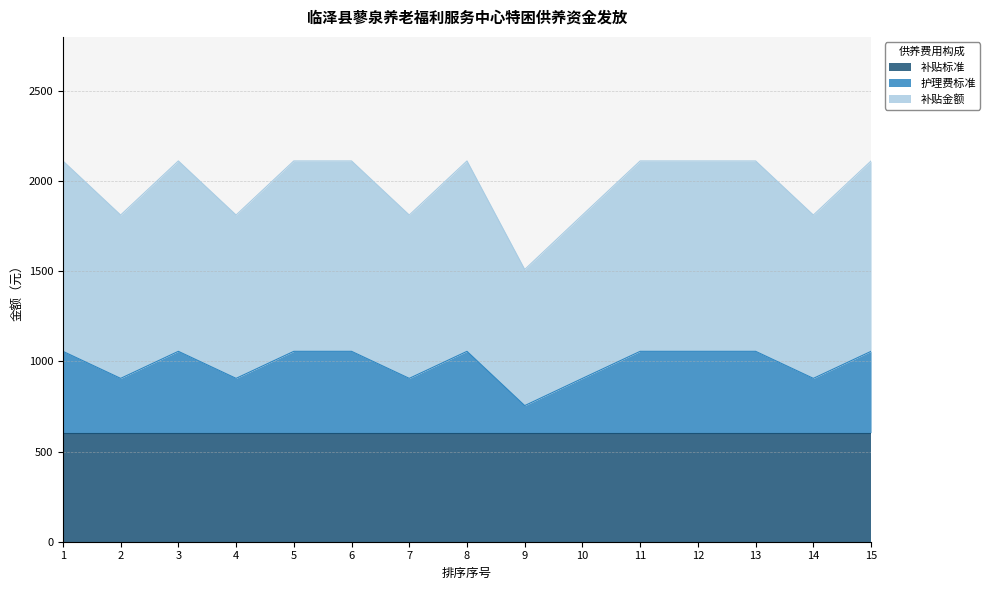

True or false: 护理费标准 and 补贴金额 intersect in this chart.

False